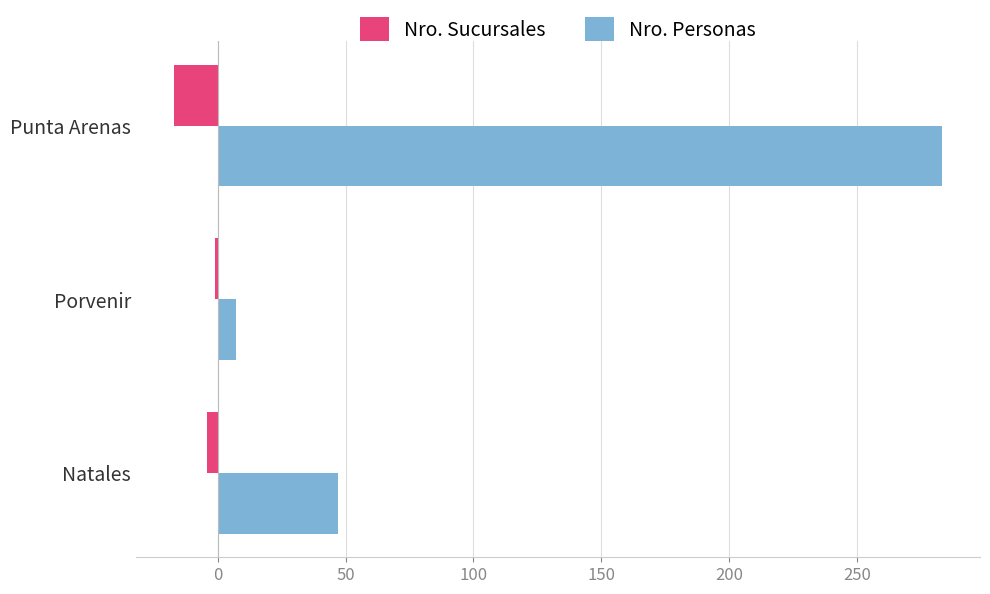

True or false: Nro. Personas has a value of 283 at Punta Arenas.

True